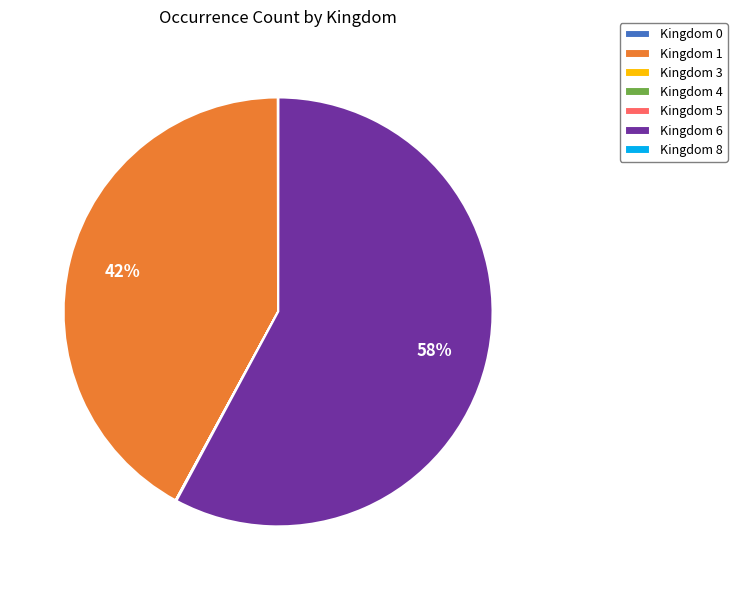

Which slice is the largest?

Kingdom 6